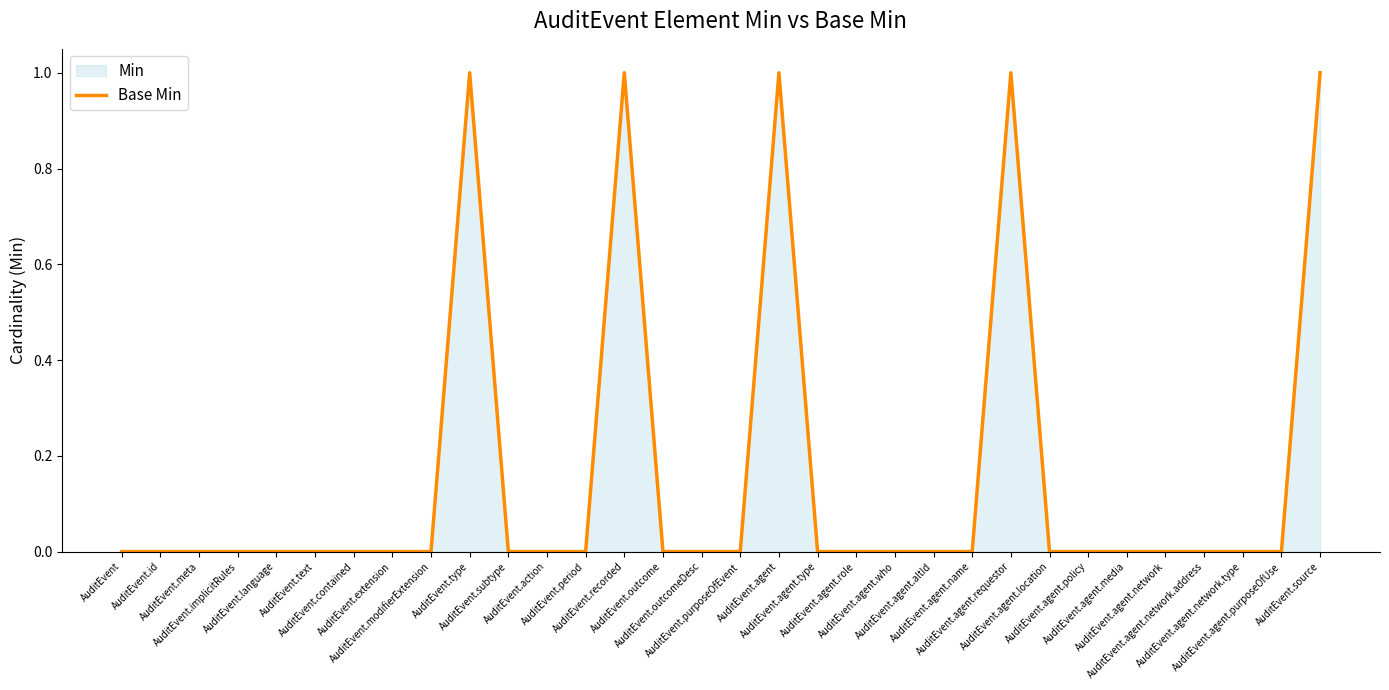

What is the difference between the second highest and second lowest values?

1